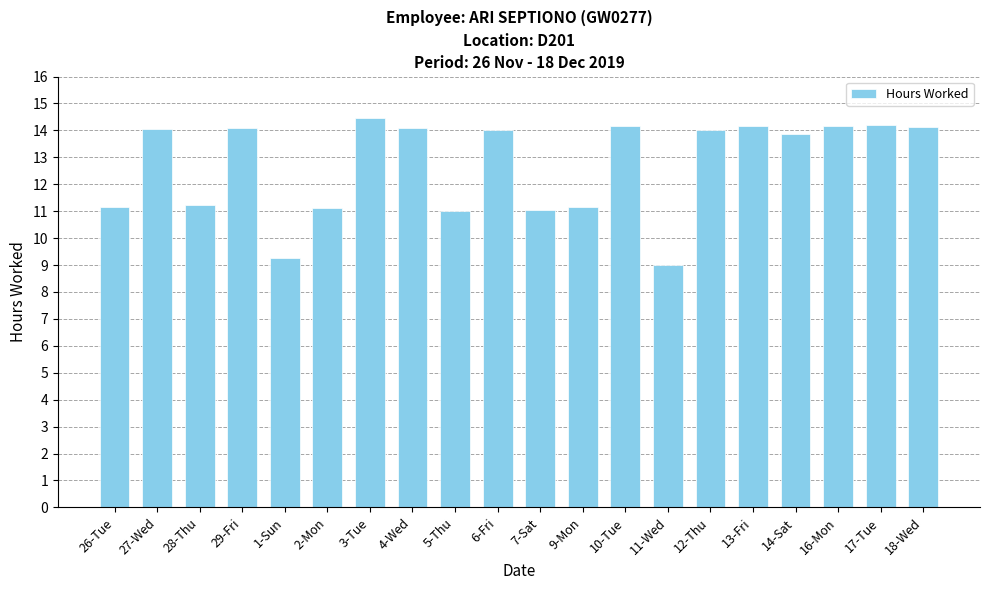

What is the minimum value shown in the chart?

9.0